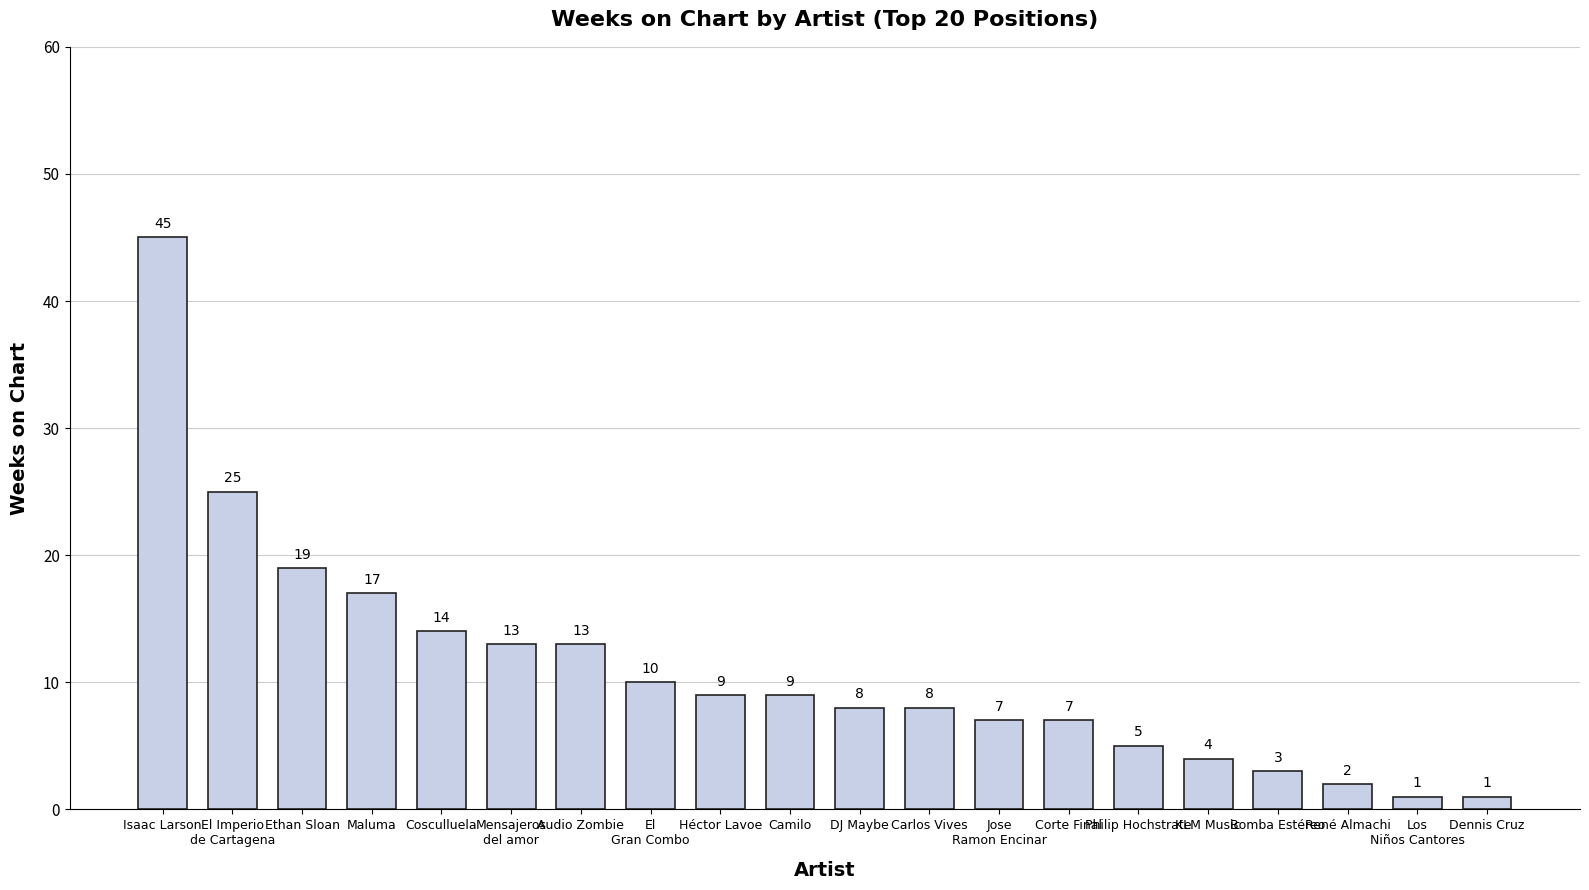

Reading left to right, extract all data points from this chart.

45	25	19	17	14	13	13	10	9	9	8	8	7	7	5	4	3	2	1	1